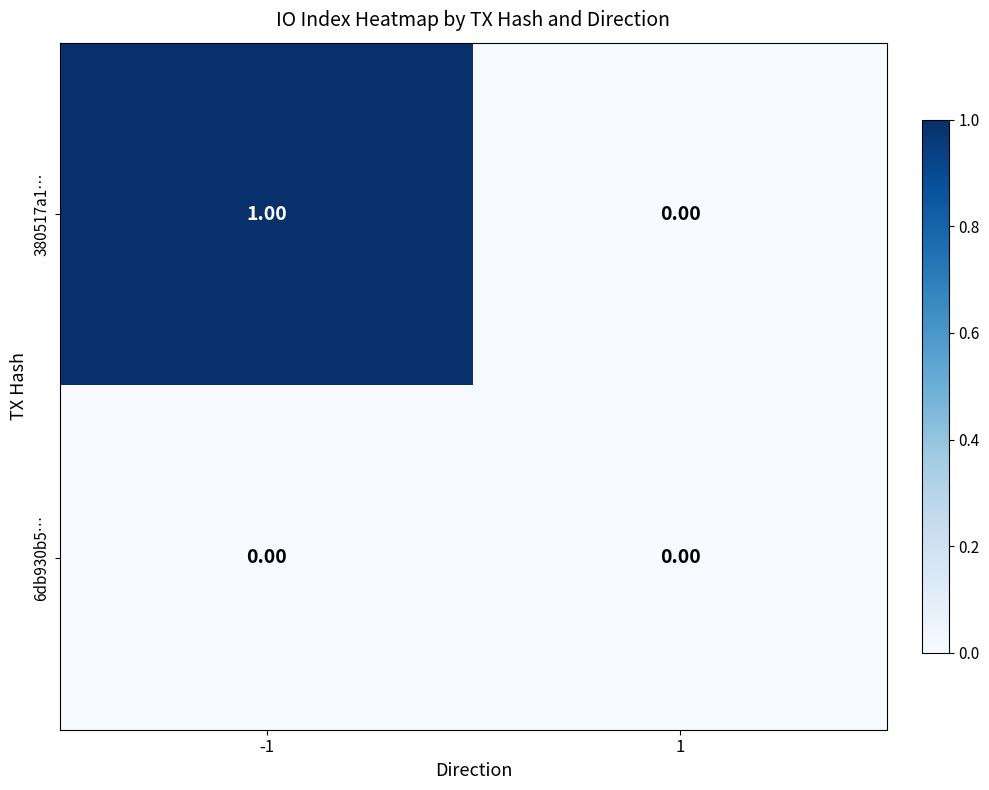

Which series changed the most between -1 and 1?

380517a1…